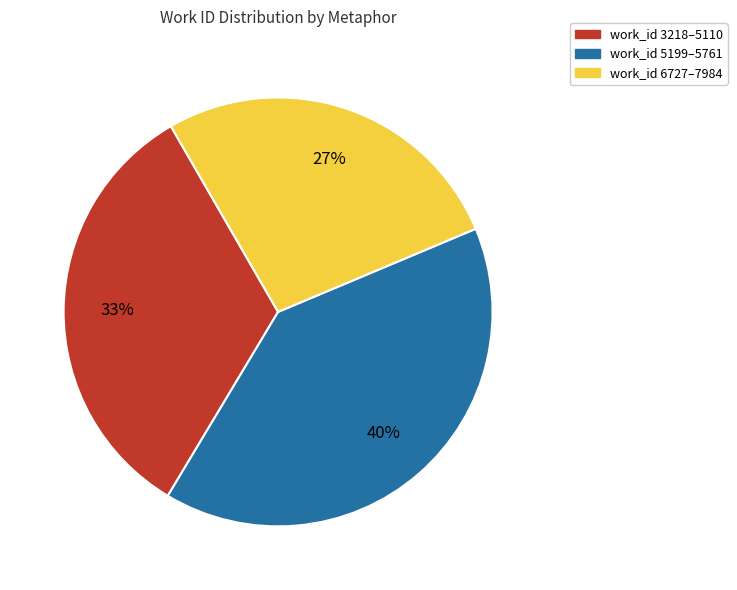

Which has a higher value, work_id 3218–5110 or work_id 6727–7984?

work_id 3218–5110